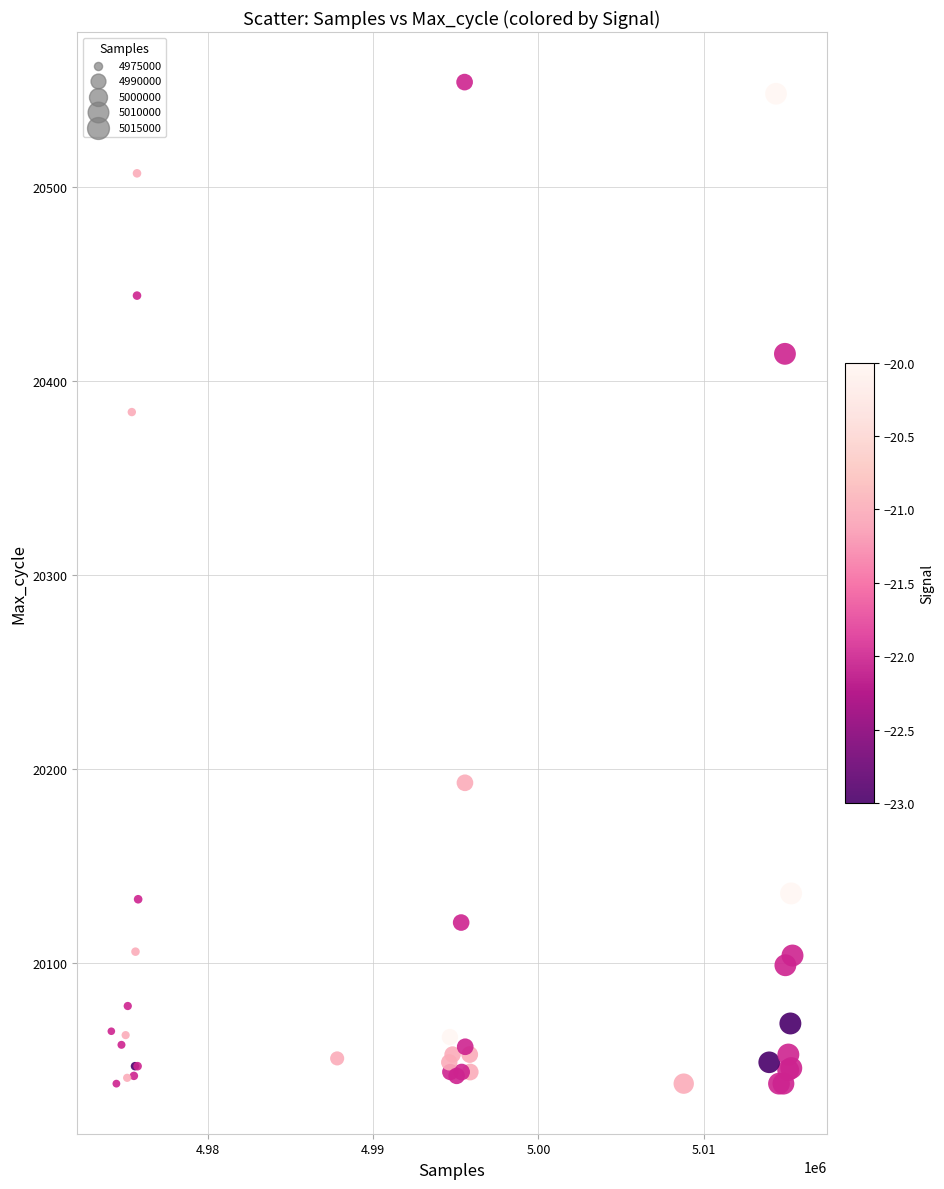

What Y value in the scatter plot is closest to 20296?

20384